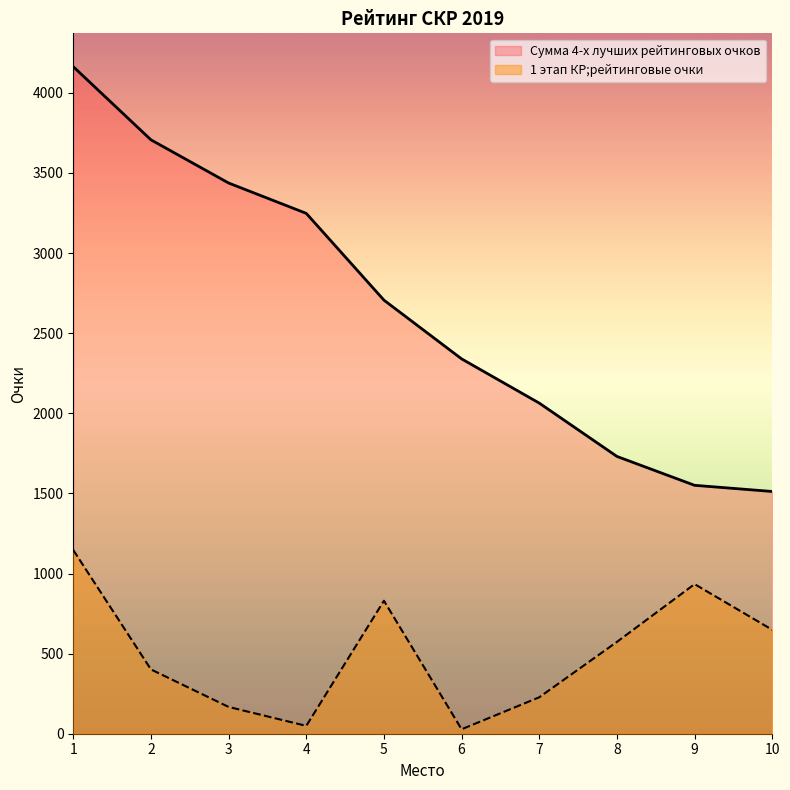

Which category has the lowest value in the Сумма 4-х лучших рейтинговых очков series?

10